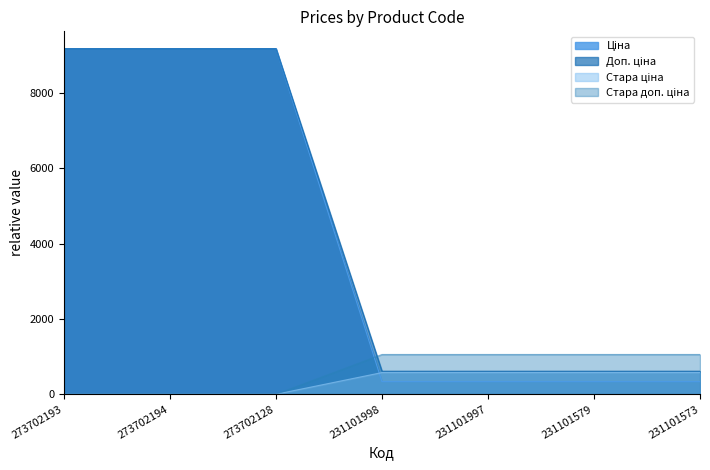

What are all the series names shown in the legend?

Ціна, Доп. ціна, Стара ціна, Стара доп. ціна